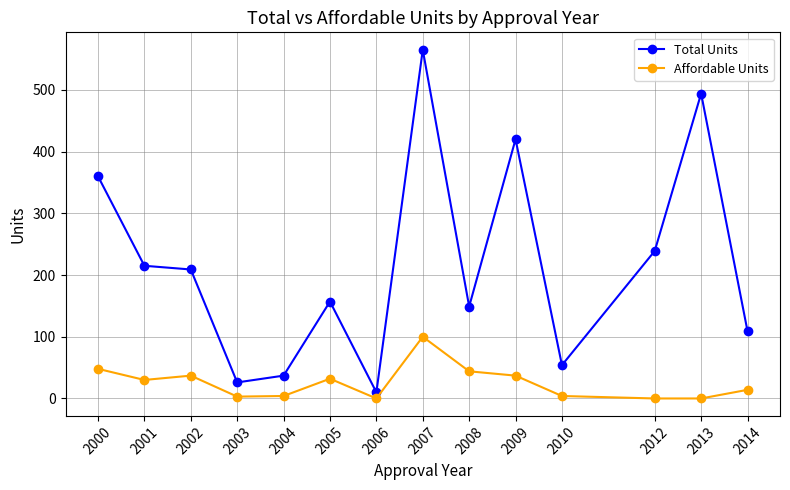

Does the chart have visible grid lines?

Yes